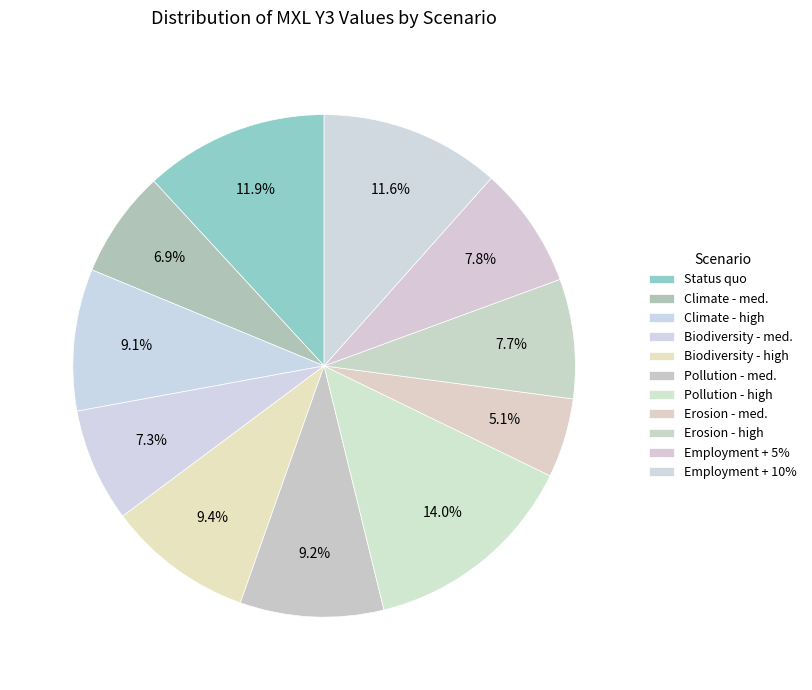

Is there any slice that represents more than half of the pie?

No